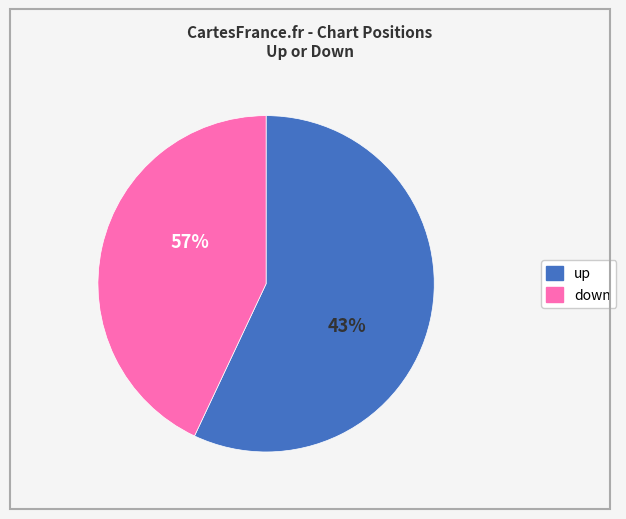

Between down and up, which is larger?

up